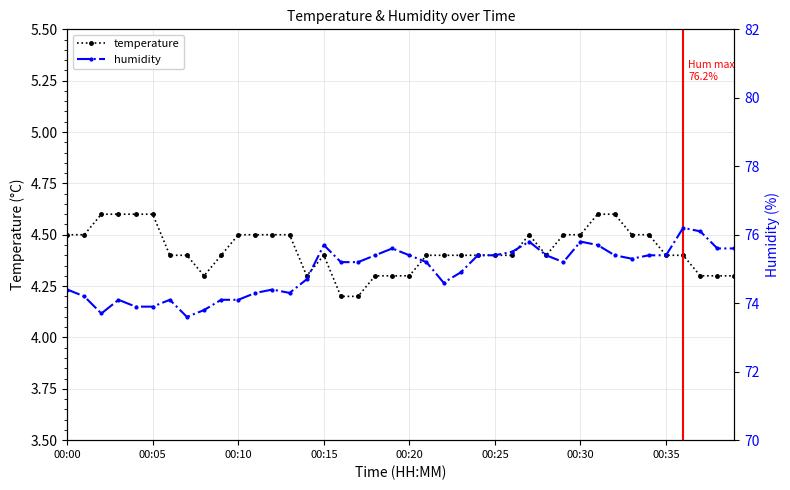

The value of temperature at 00:20 is 2.6. True or false?

False